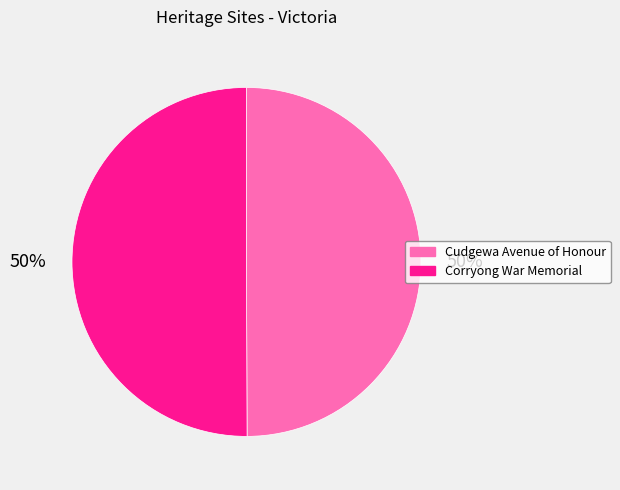

True or false: Cudgewa Avenue of Honour accounts for 50% of the total.

True